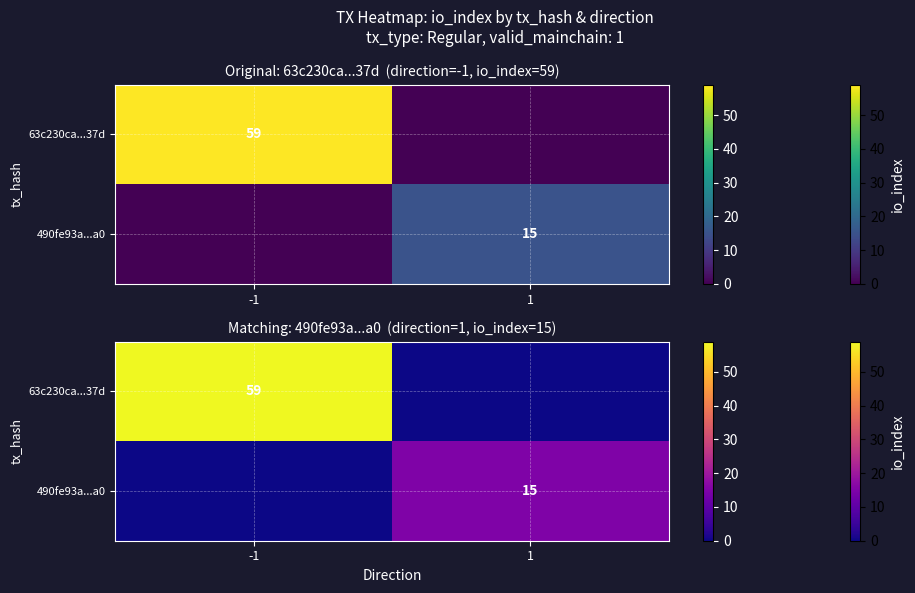

At which label does 63c230ca...37d reach its peak?

-1